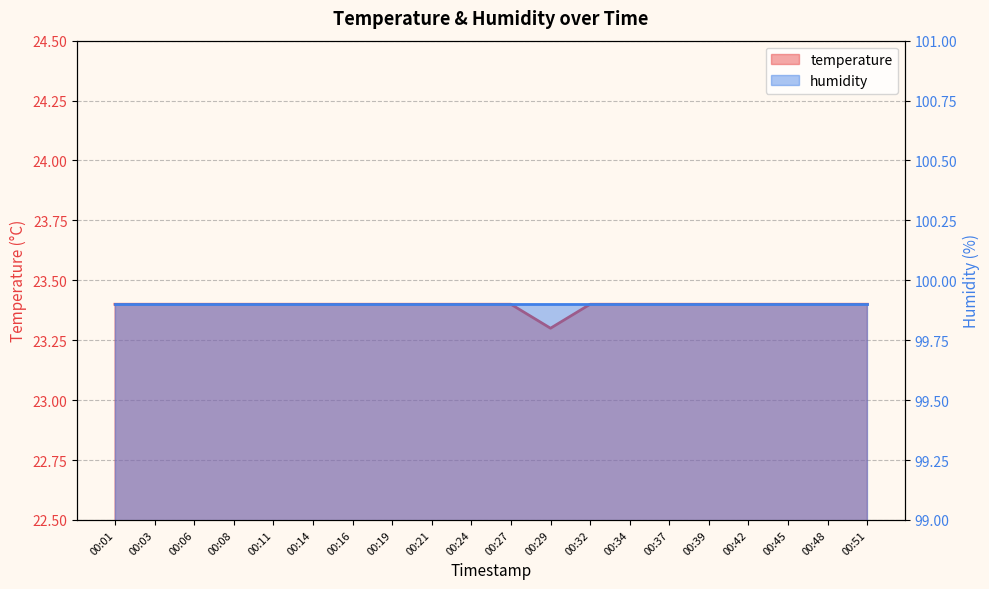

True or false: the data shows 33.2 at 00:37.

False